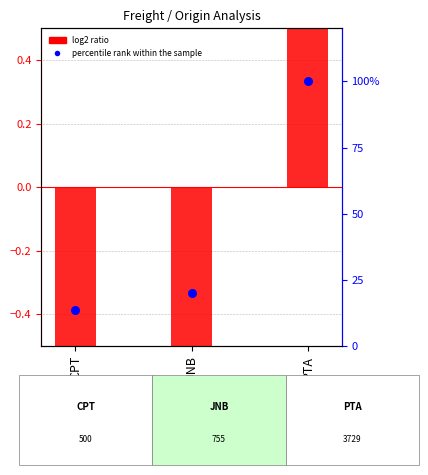

Which series has the largest Y range (max minus min)?

percentile rank within the sample